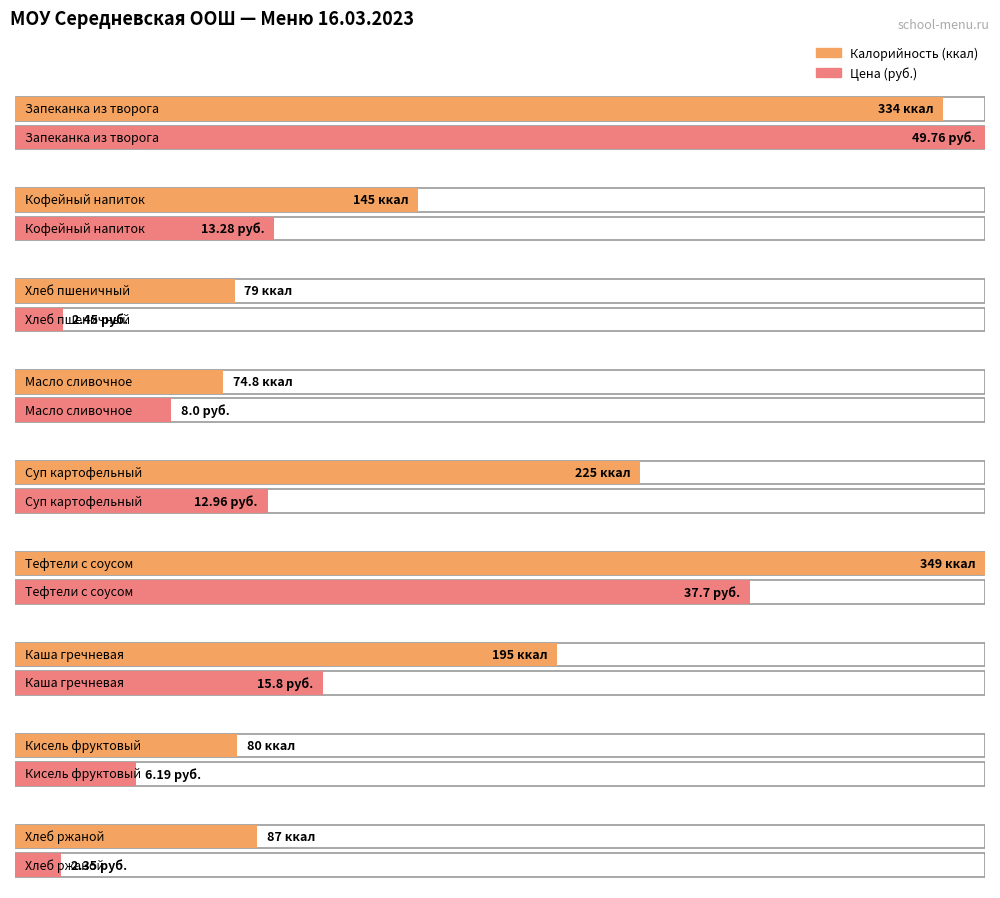

The chart shows a value of 626.7 at Тефтели с соусом. True or false?

False